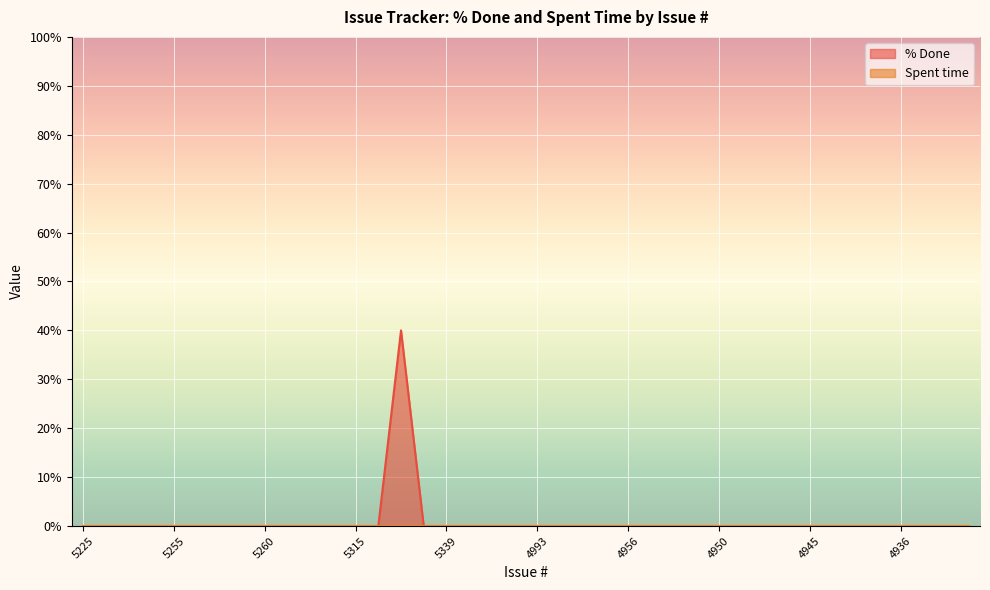

Which label corresponds to the smallest value in the chart?

5225